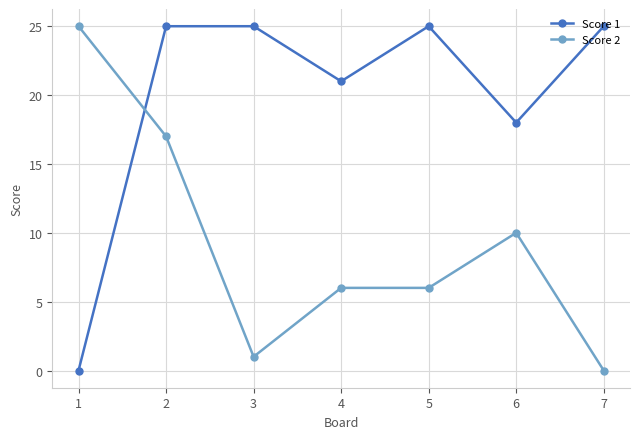

True or false: Score 2 has more than 2 points higher than both neighbors.

False